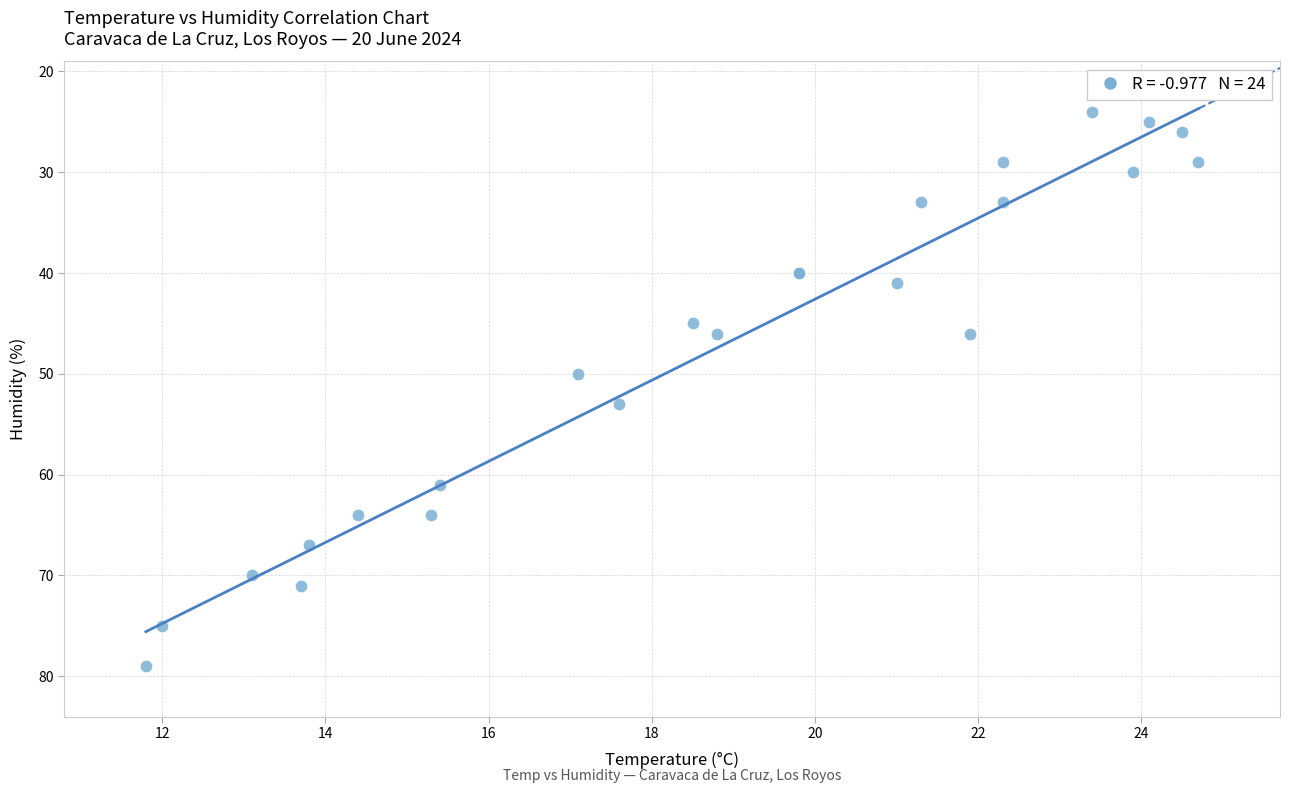

What Y value in the scatter plot is closest to 51?

50